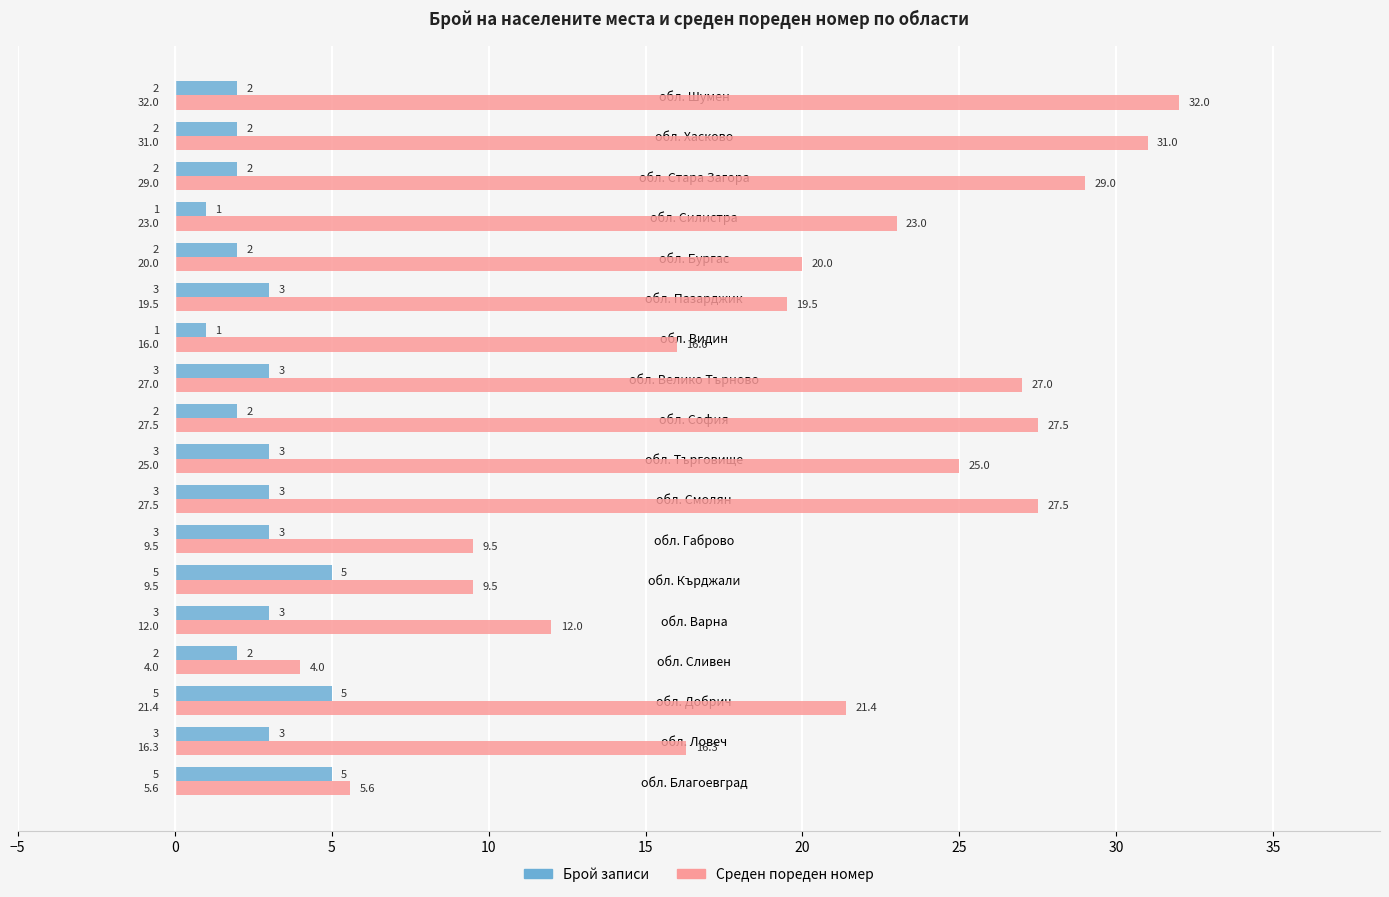

What are all the series names shown in the legend?

Брой записи, Среден пореден номер